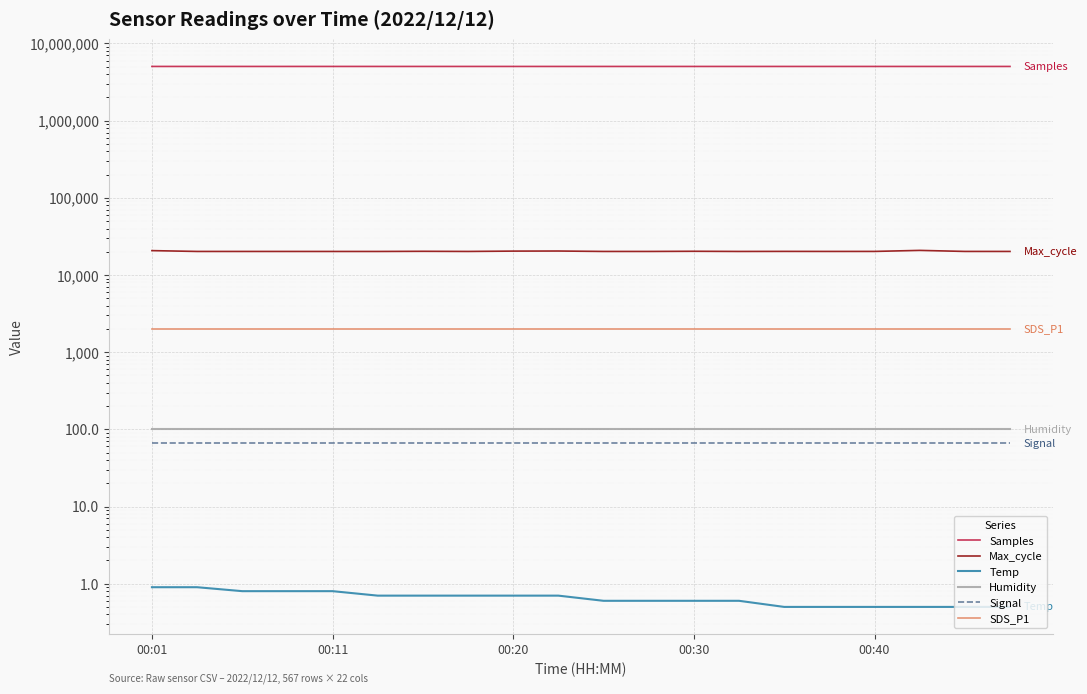

Reading left to right, list all the values displayed in this chart.

Samples: 5033916.0	5034317.0	5033921.0	5033909.0	5034368.0	5033725.0	5033823.0	5033760.0	5033599.0	5032622.0	5033268.0	5032979.0	5033079.0	5033356.0	5032997.0	5032886.0	5033270.0	5033028.0	5033060.0	5032846.0
Max_cycle: 20675.0	20179.0	20173.0	20176.0	20168.0	20168.0	20259.0	20177.0	20381.0	20431.0	20175.0	20176.0	20275.0	20176.0	20211.0	20184.0	20192.0	20817.0	20187.0	20180.0
Temp: 0.9	0.9	0.8	0.8	0.8	0.7	0.7	0.7	0.7	0.7	0.6	0.6	0.6	0.6	0.5	0.5	0.5	0.5	0.5	0.5
Humidity: 99.9	99.9	99.9	99.9	99.9	99.9	99.9	99.9	99.9	99.9	99.9	99.9	99.9	99.9	99.9	99.9	99.9	99.9	99.9	99.9
Signal: 66.0	66.0	66.0	66.0	66.0	66.0	66.0	66.0	66.0	66.0	66.0	66.0	66.0	66.0	66.0	66.0	66.0	66.0	66.0	66.0
SDS_P1: 1999.9	1999.9	1999.9	1999.9	1999.9	1999.9	1999.9	1999.9	1999.9	1999.9	1999.9	1999.9	1999.9	1999.9	1999.9	1999.9	1999.9	1999.9	1999.9	1999.9